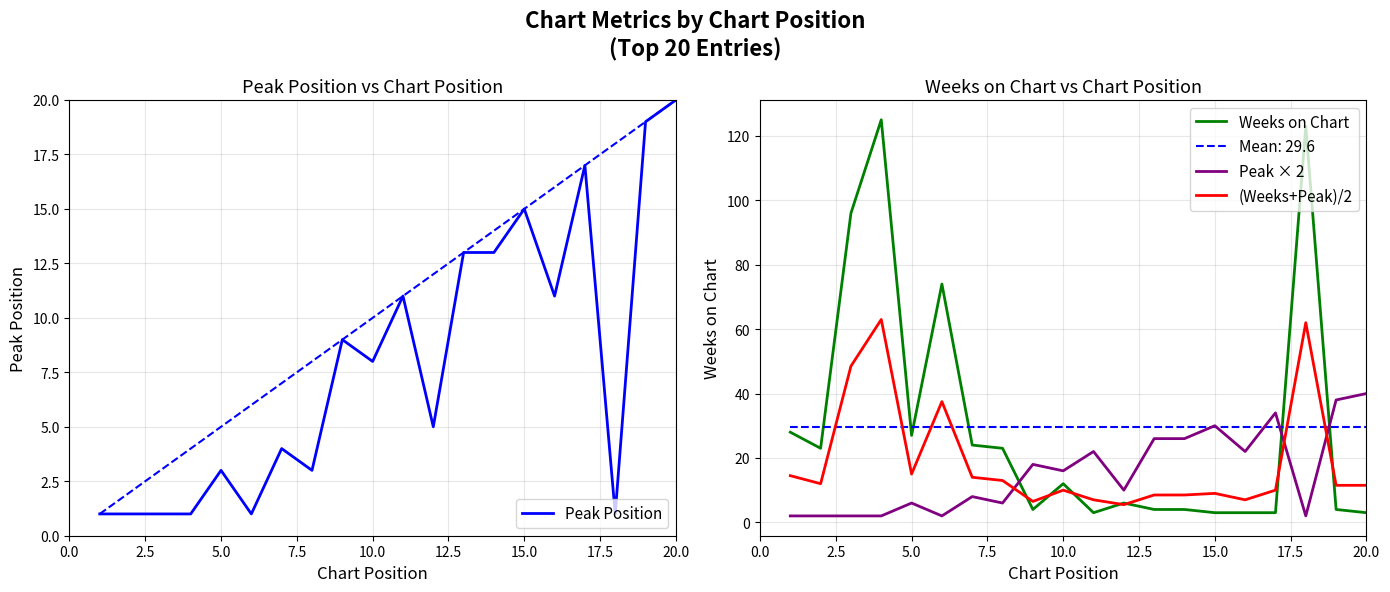

True or false: Peak Position and Peak × 2 cross at least once.

False